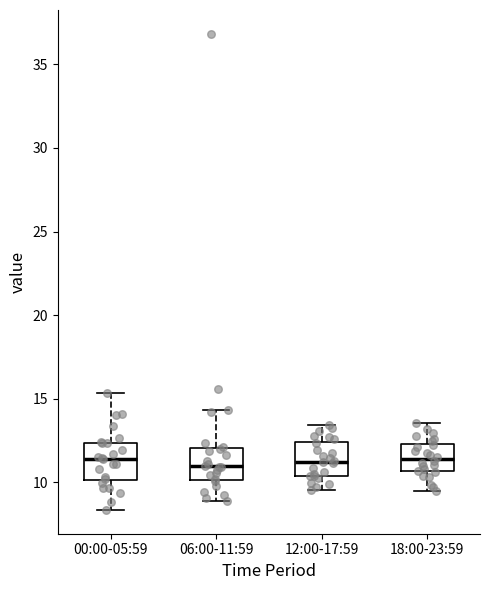

Reading left to right, read every box against the y-axis: the position of its median line, the range the box covers, and the ends of its whiskers. The values are not printed on the chart, so give them approximately, as read against the axis.

00:00-05:59: median 11.5, box 10.0 to 12.5, whiskers 8.5 to 15.5
06:00-11:59: median 11.0, box 10.0 to 12.0, whiskers 9.0 to 14.5
12:00-17:59: median 11.0, box 10.5 to 12.5, whiskers 9.5 to 13.5
18:00-23:59: median 11.5, box 10.5 to 12.5, whiskers 9.5 to 13.5